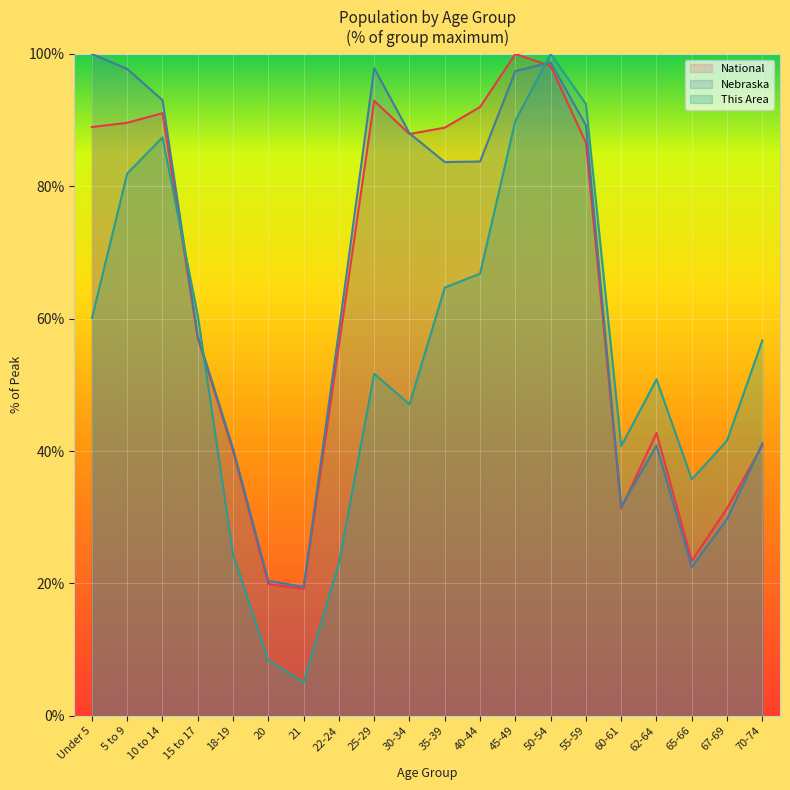

What is the minimum value for National?

19.2